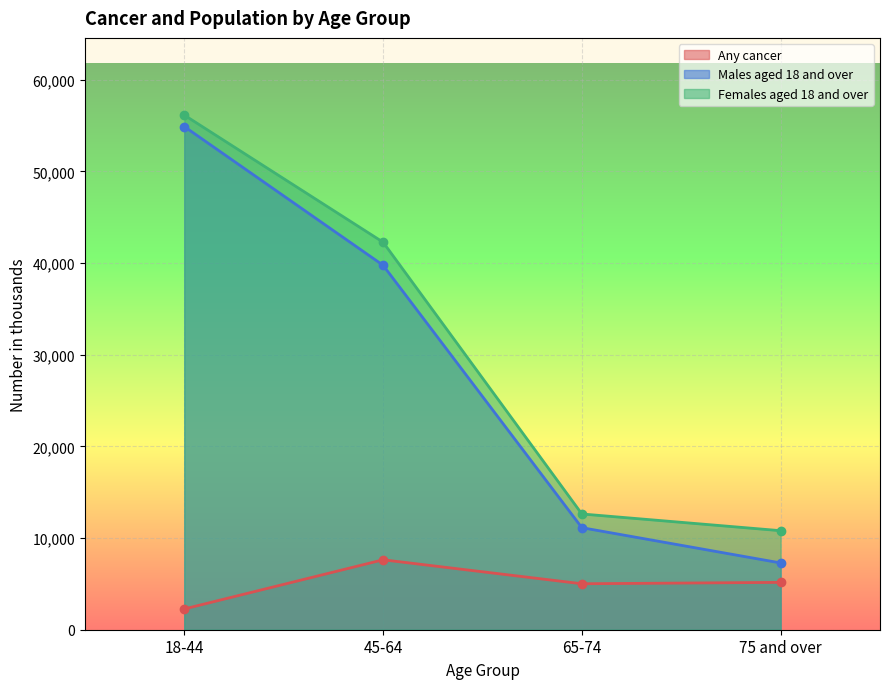

How many lines are shown in the chart?

3